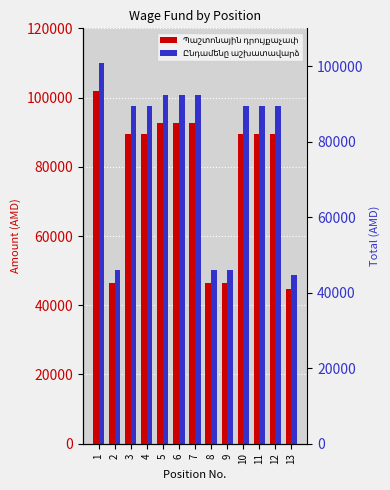

At which category is the sum across all series the highest?

1